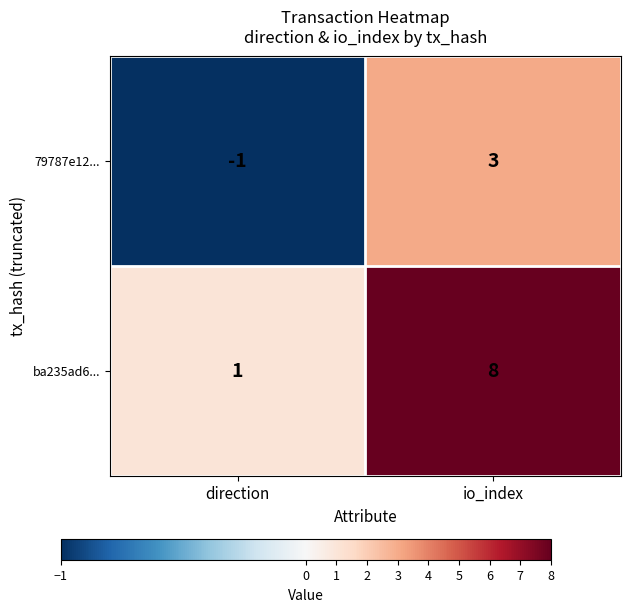

At which category is the sum across all series the highest?

io_index